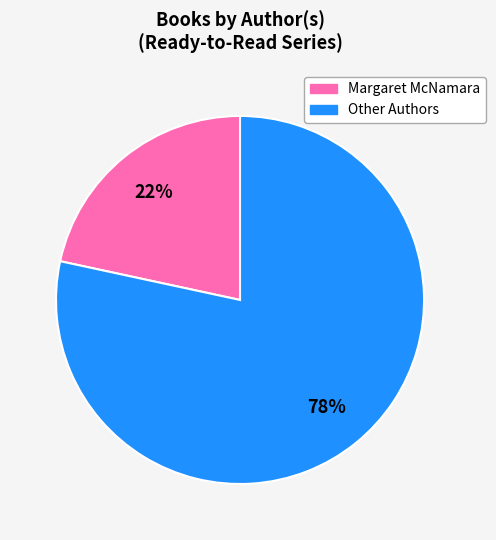

How many segments does this pie chart have?

2